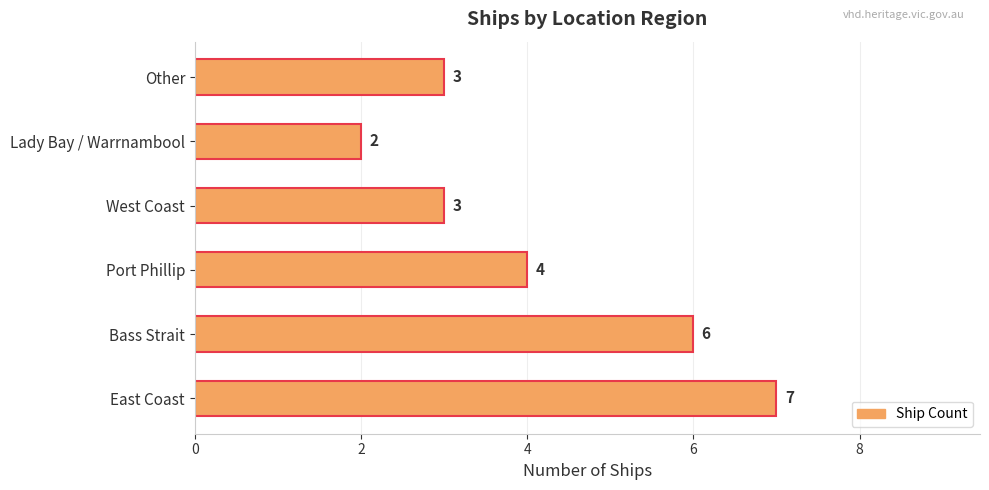

How many values are between 3 and 6?

4